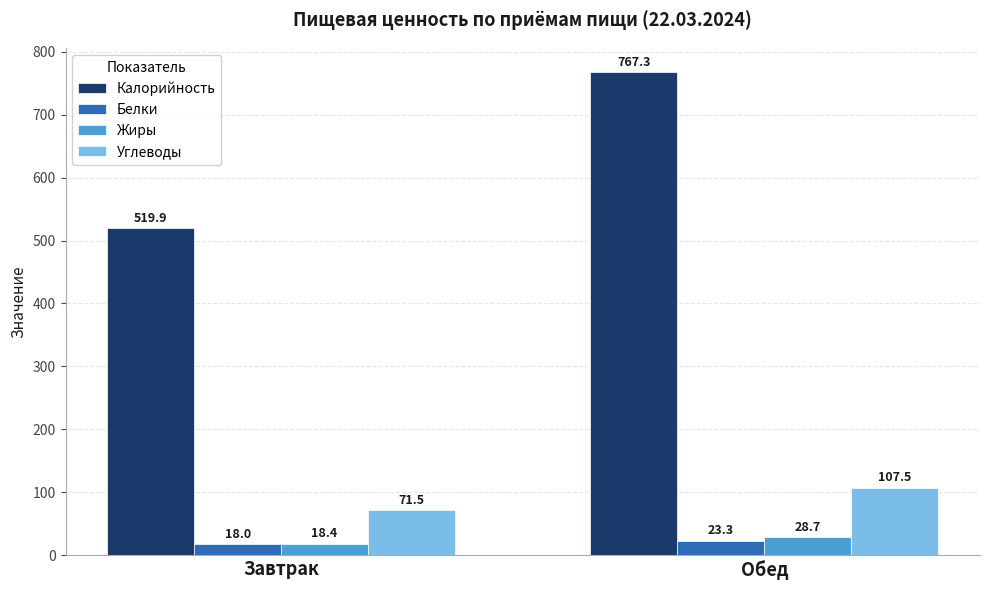

Which series has the largest total across all categories?

Калорийность